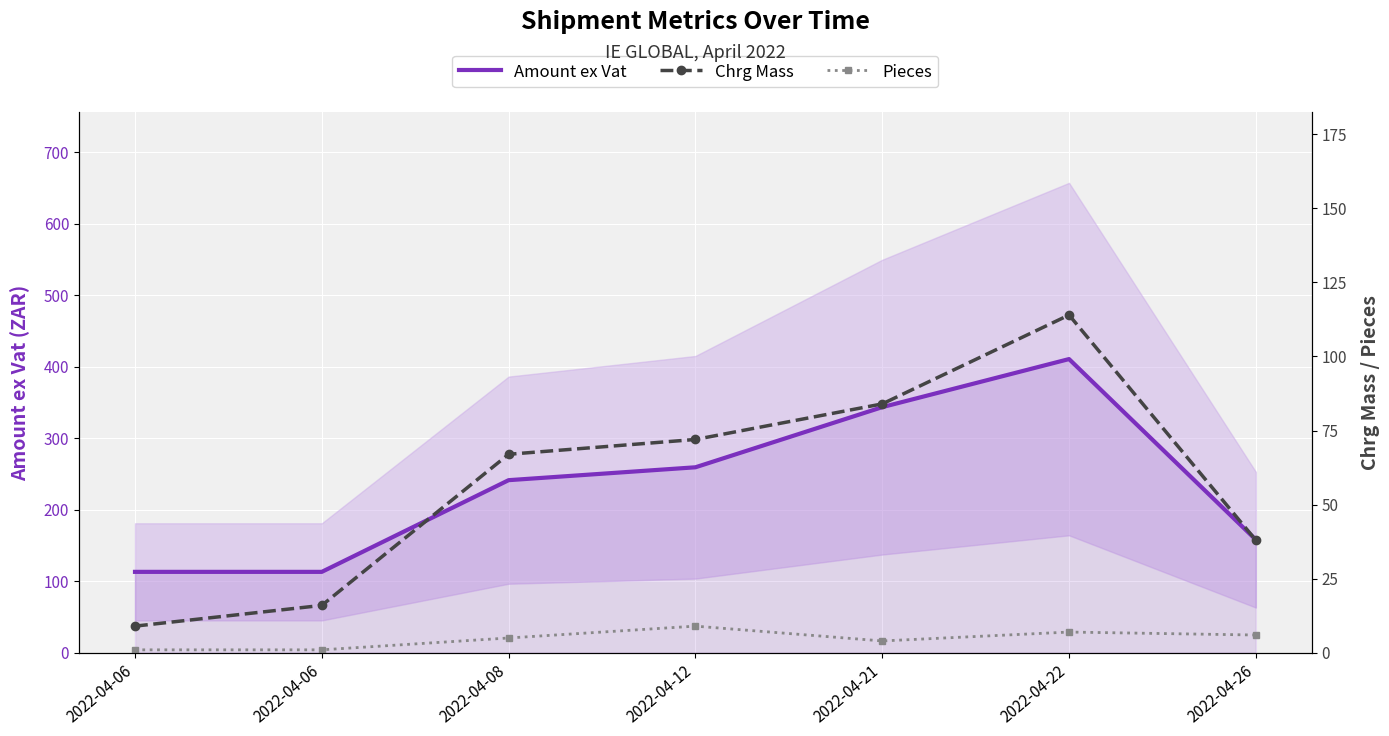

How many lines are shown in the chart?

3